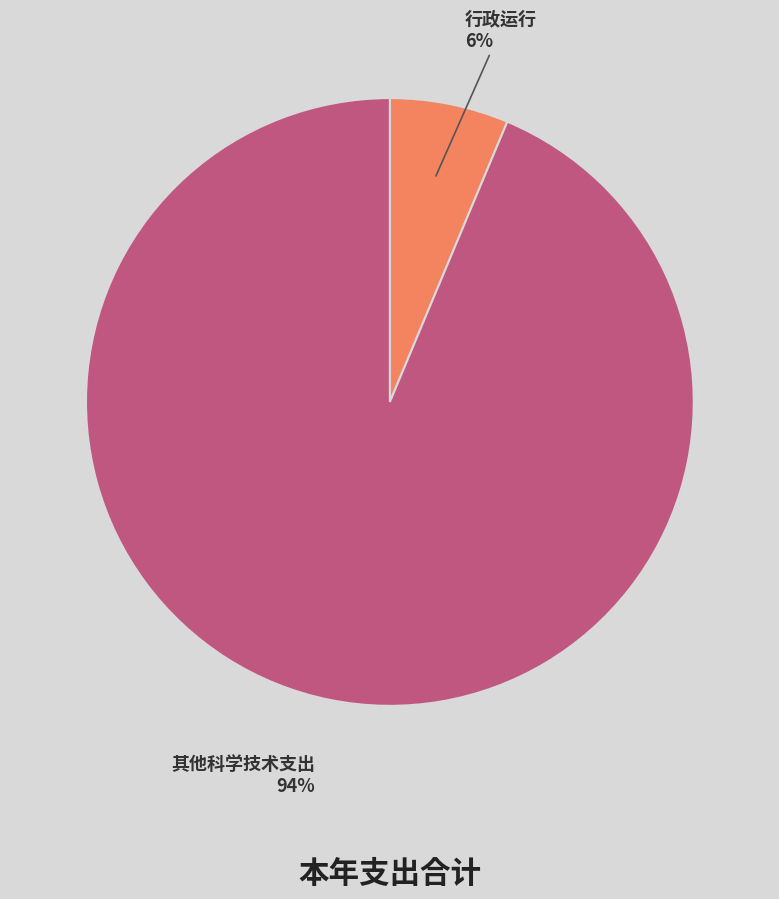

Does any single category account for the majority?

Yes